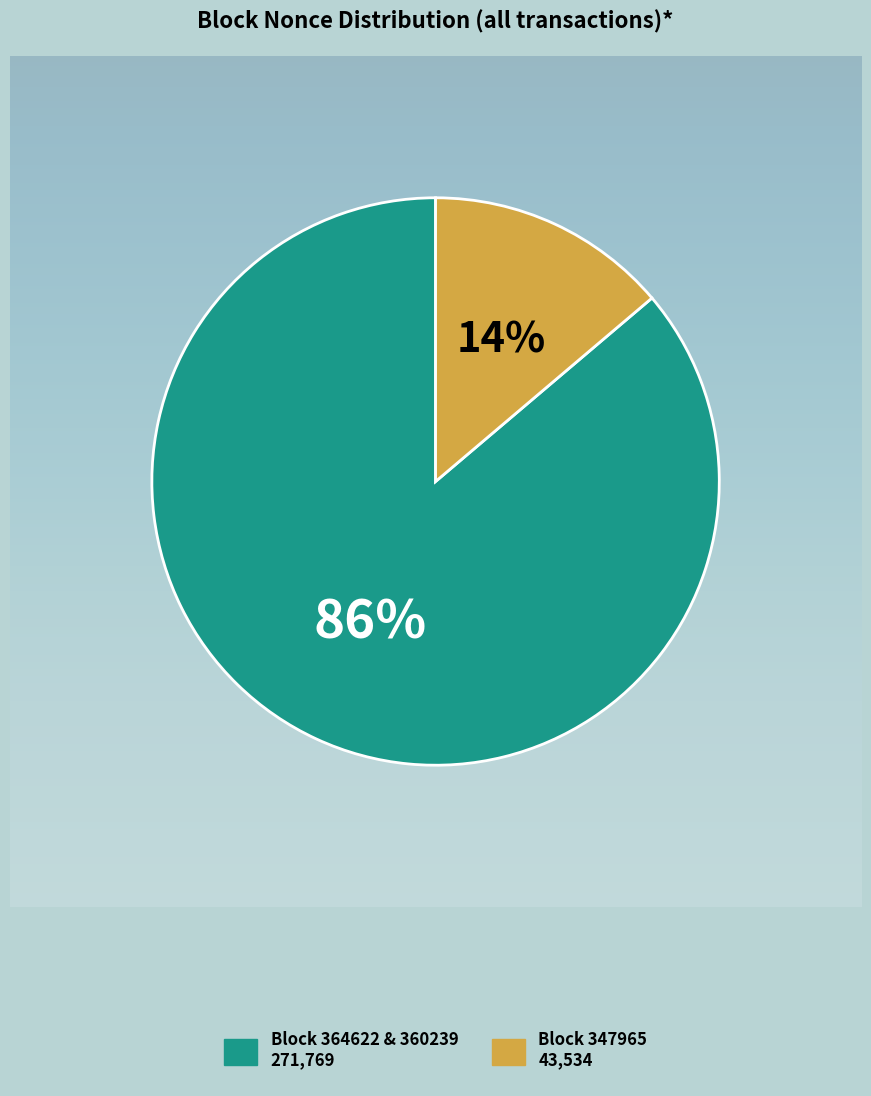

Is there any slice that represents more than half of the pie?

Yes